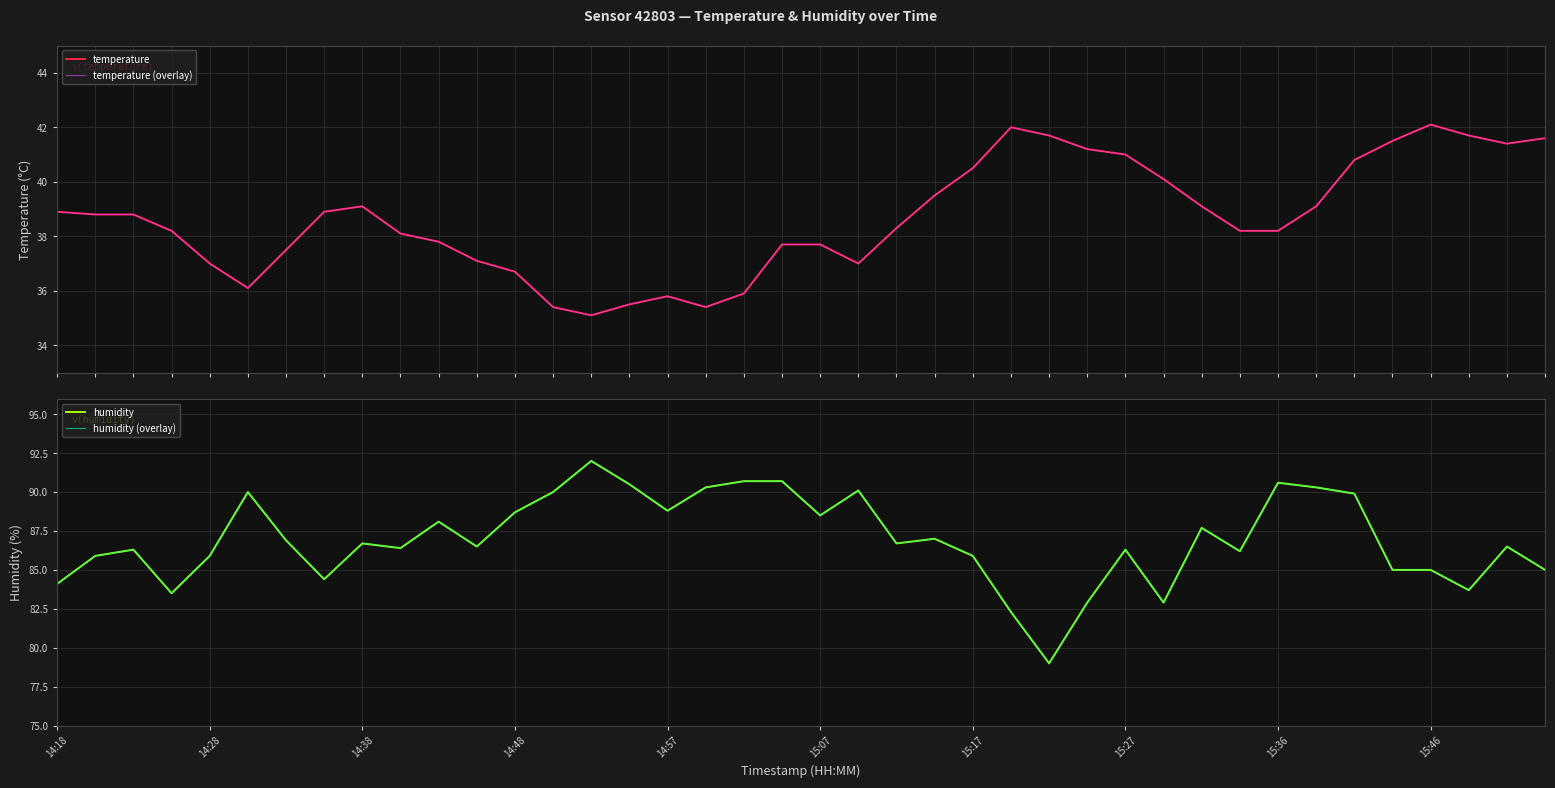

Which series has the largest total across all categories?

humidity